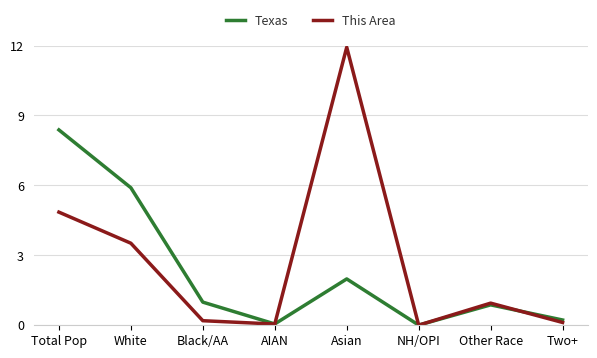

Which series ends up on top after the final intersection of Texas and This Area?

Texas